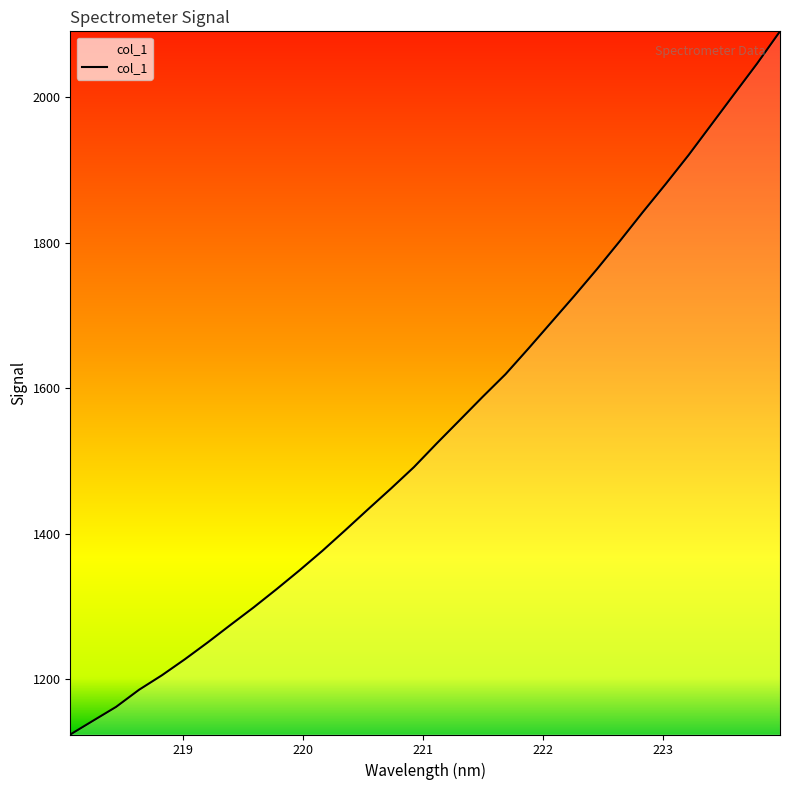

What is the difference between the maximum and minimum values?

966.4